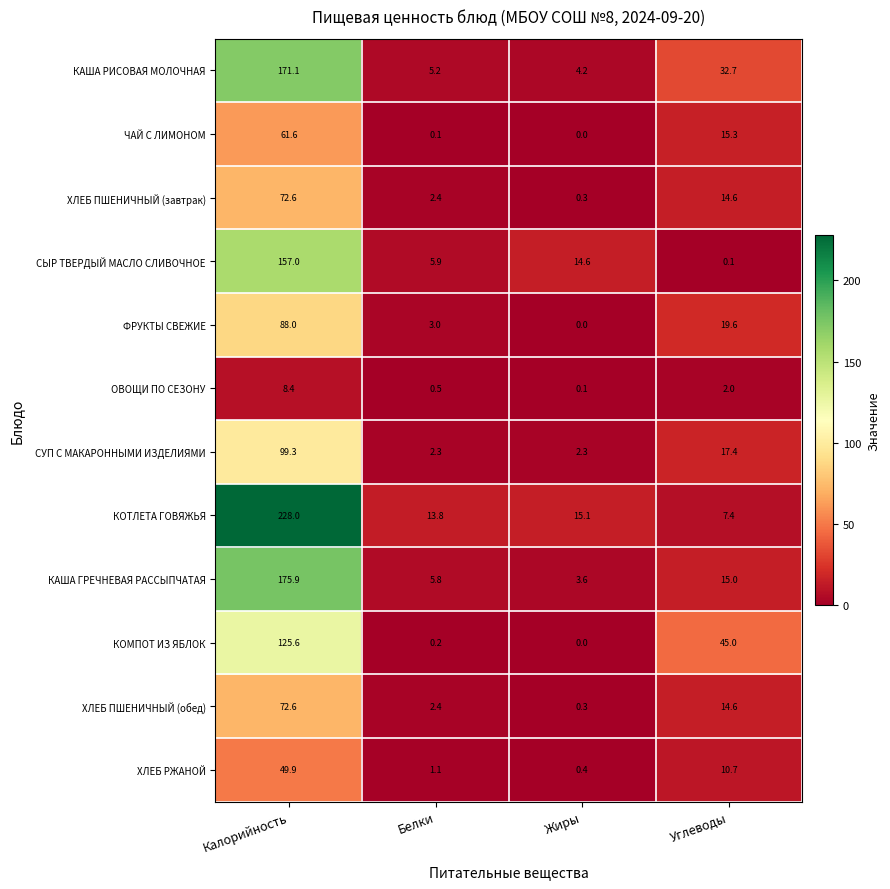

What is the difference between the maximum and minimum values in the КОТЛЕТА ГОВЯЖЬЯ series?

220.6